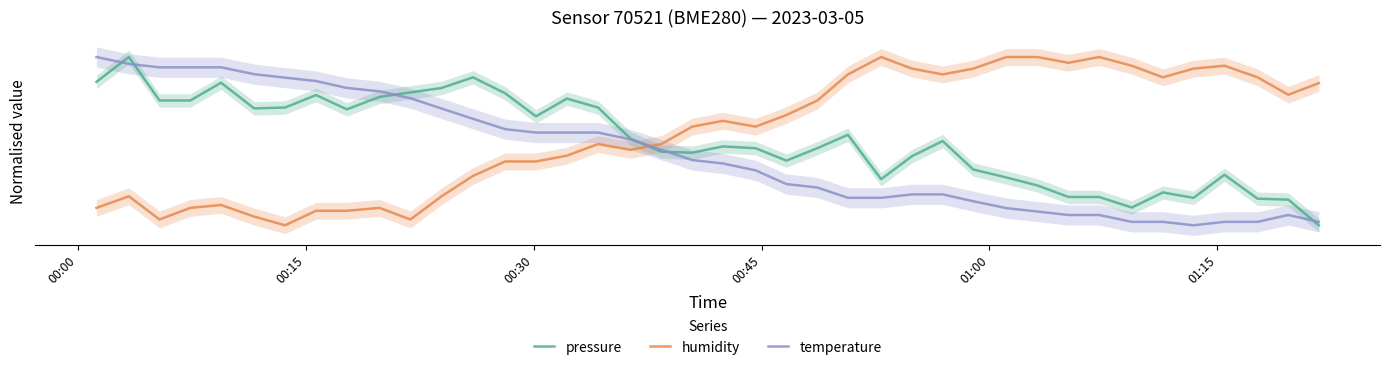

How many lines are shown in the chart?

3